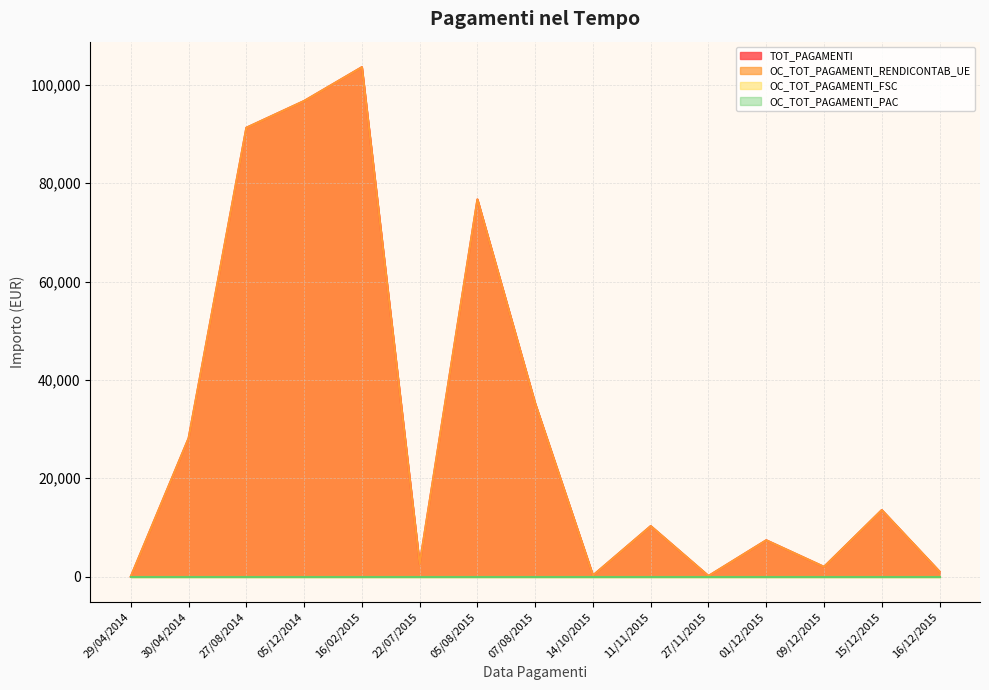

Is the value of OC_TOT_PAGAMENTI_RENDICONTAB_UE at 16/12/2015 greater than the value of TOT_PAGAMENTI at 22/07/2015?

No